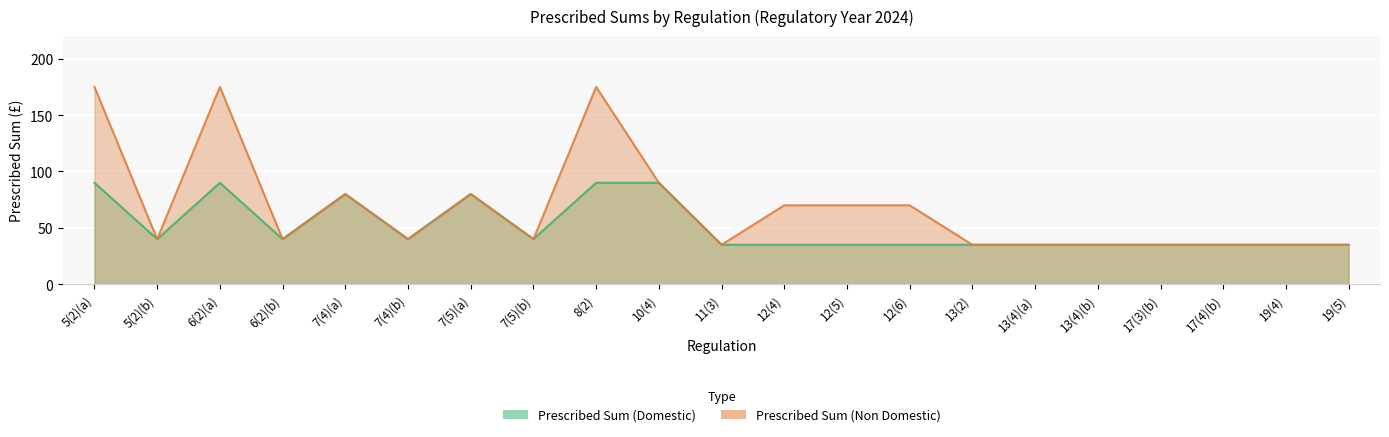

Which series has the widest spread of values?

Prescribed Sum (Non Domestic)